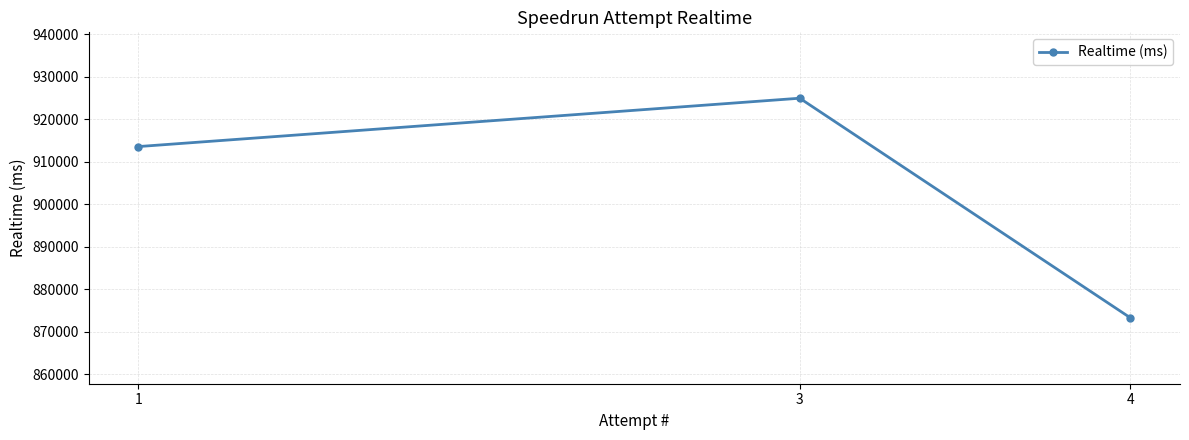

List the labels in order of value, largest first.

3, 1, 4